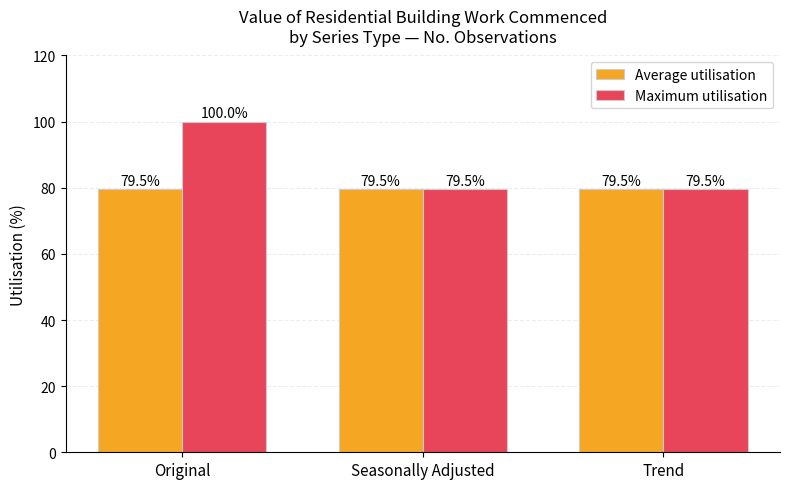

At which category is the sum across all series the highest?

Original